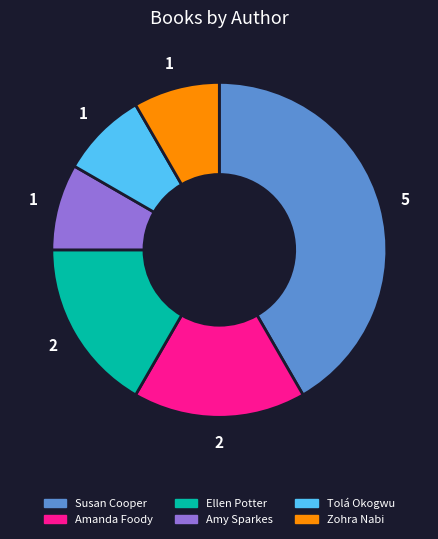

True or false: Amy Sparkes accounts for 1% of the total.

False